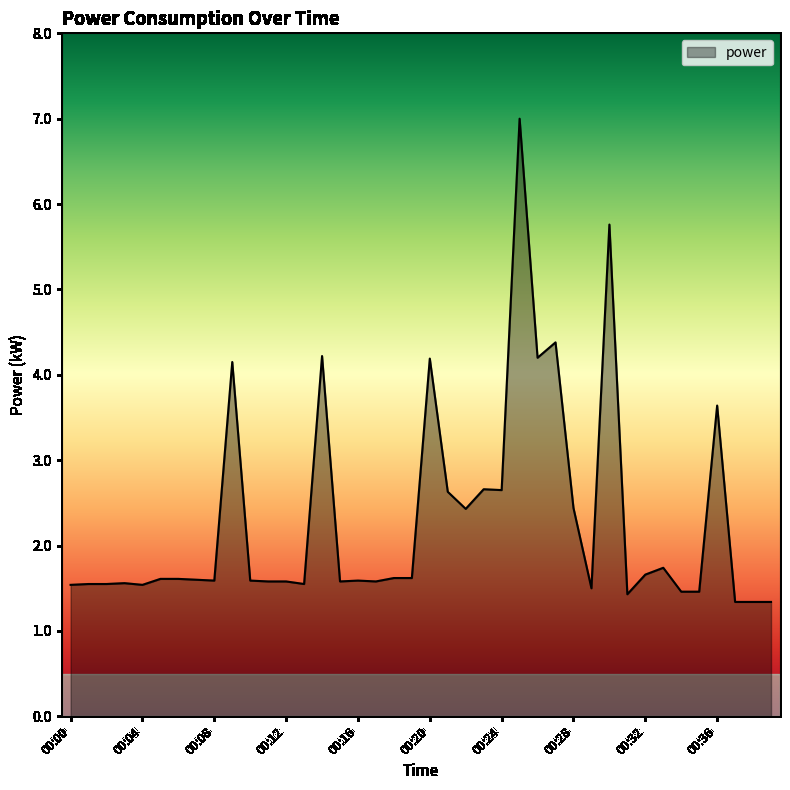

Does the chart display data point markers on the line(s)?

No